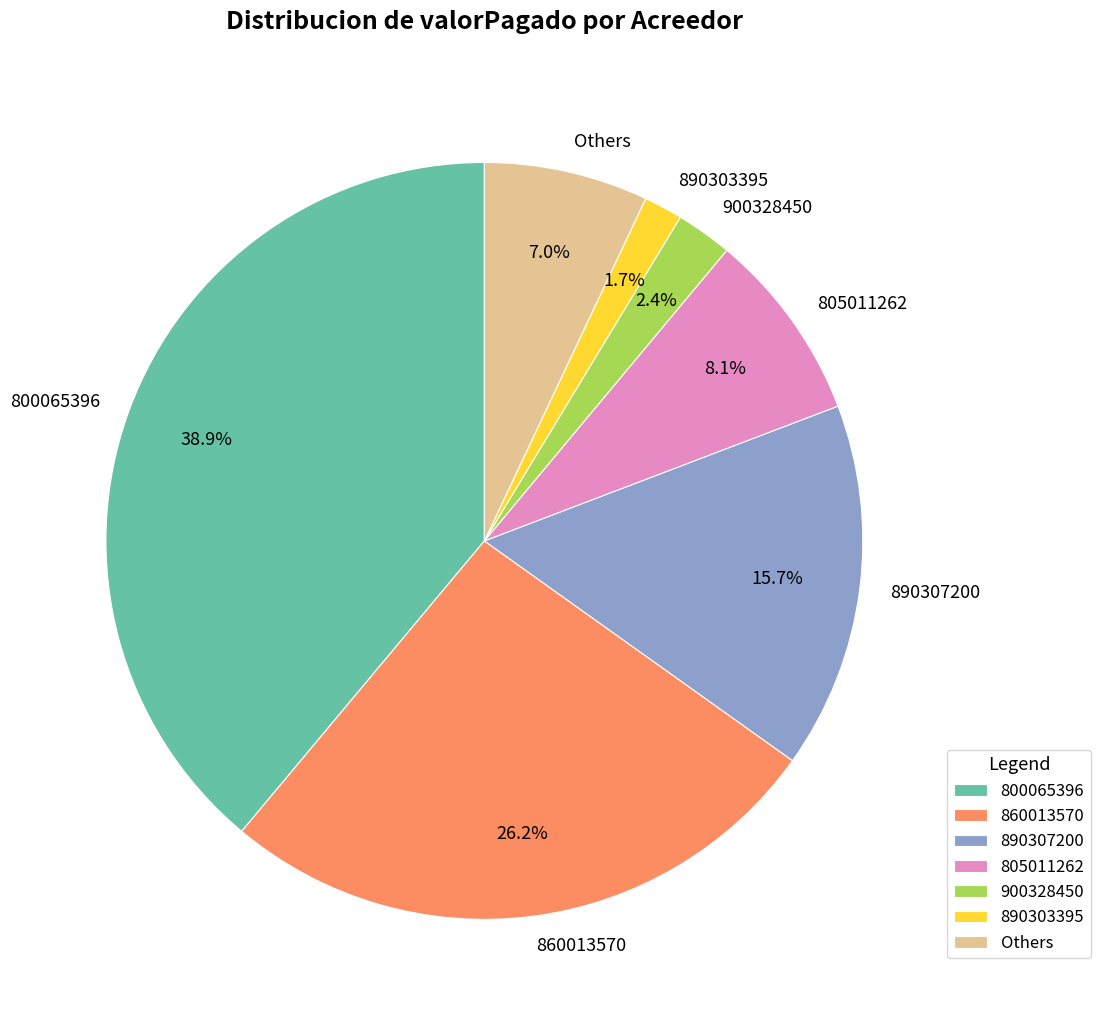

Between 800065396 and 890303395, which is larger?

800065396